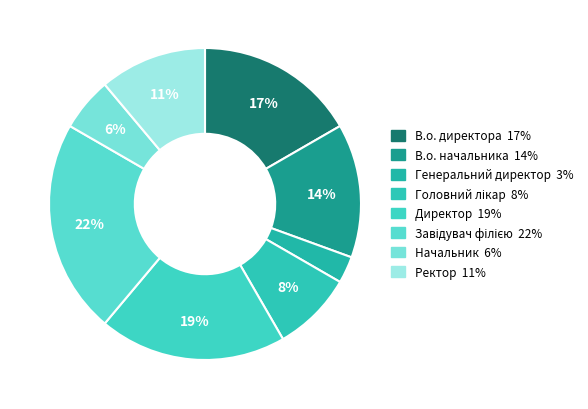

To the nearest percent, what portion does Завідувач філією represent?

22%